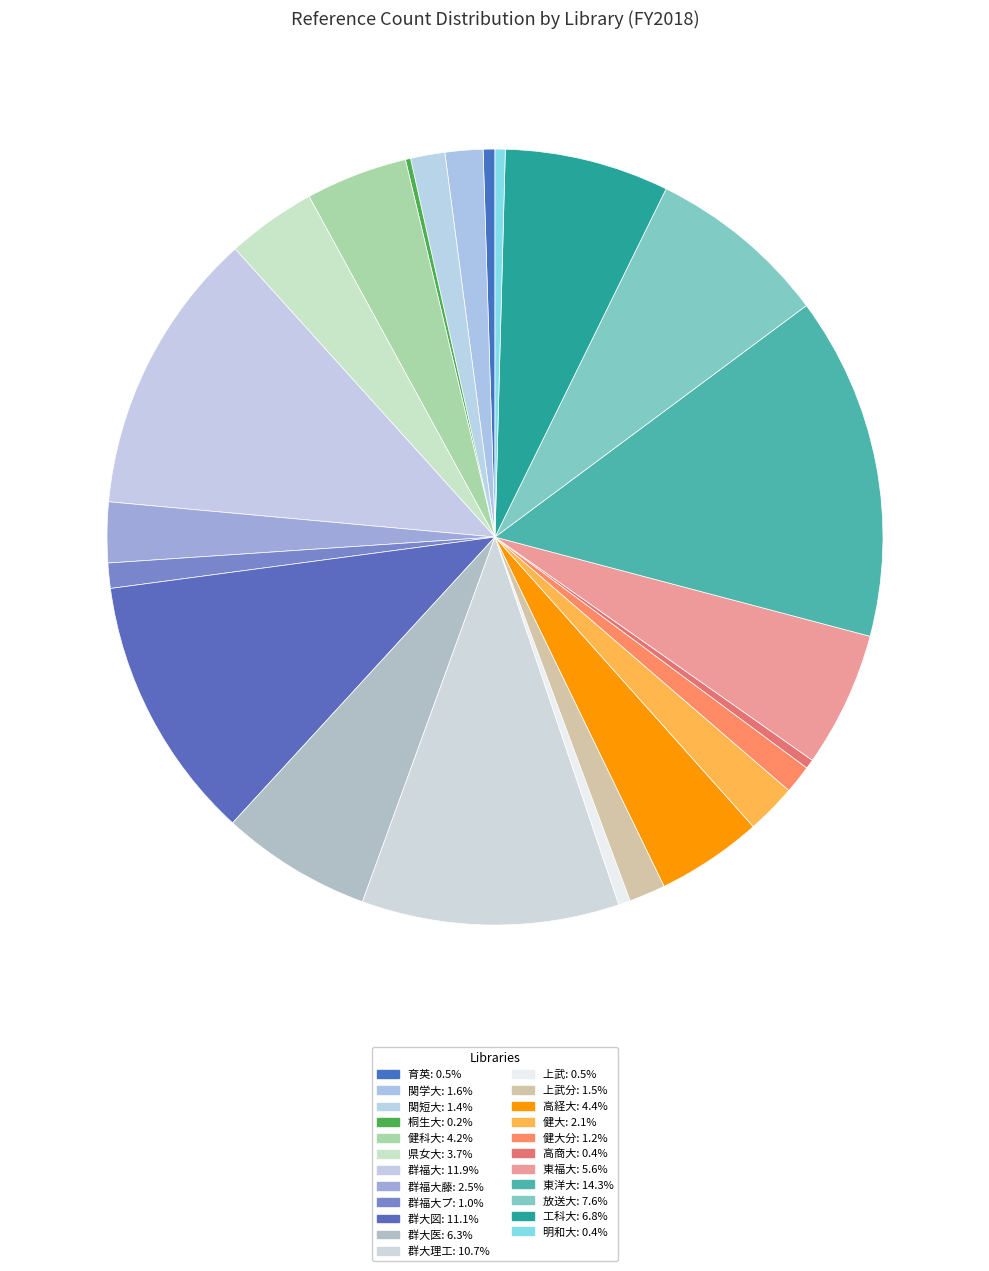

Which slice is the largest?

東洋大